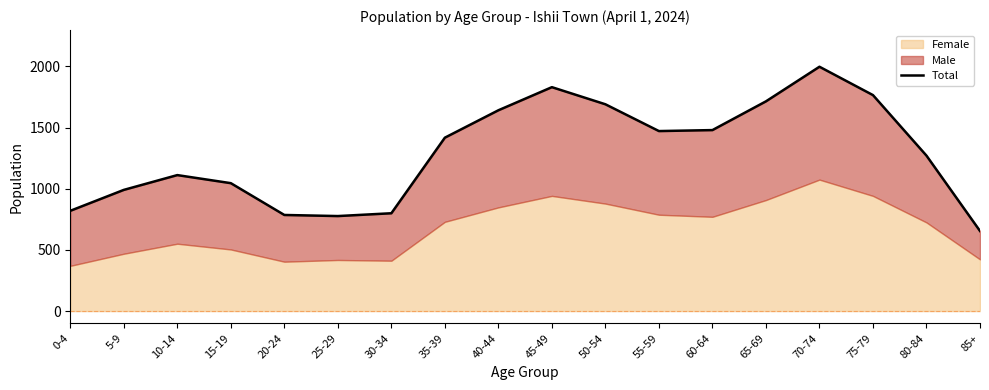

Reading left to right, extract all data points from this chart.

820	991	1112	1046	786	777	800	1418	1642	1831	1691	1472	1480	1715	1998	1766	1271	655